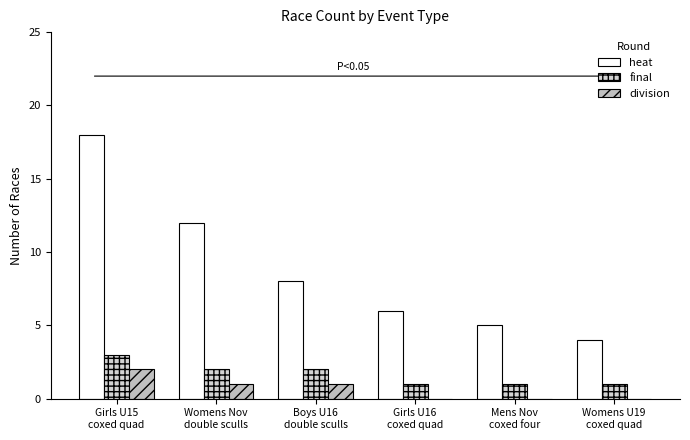

Which label corresponds to the smallest value in the chart?

Girls U16
coxed quad